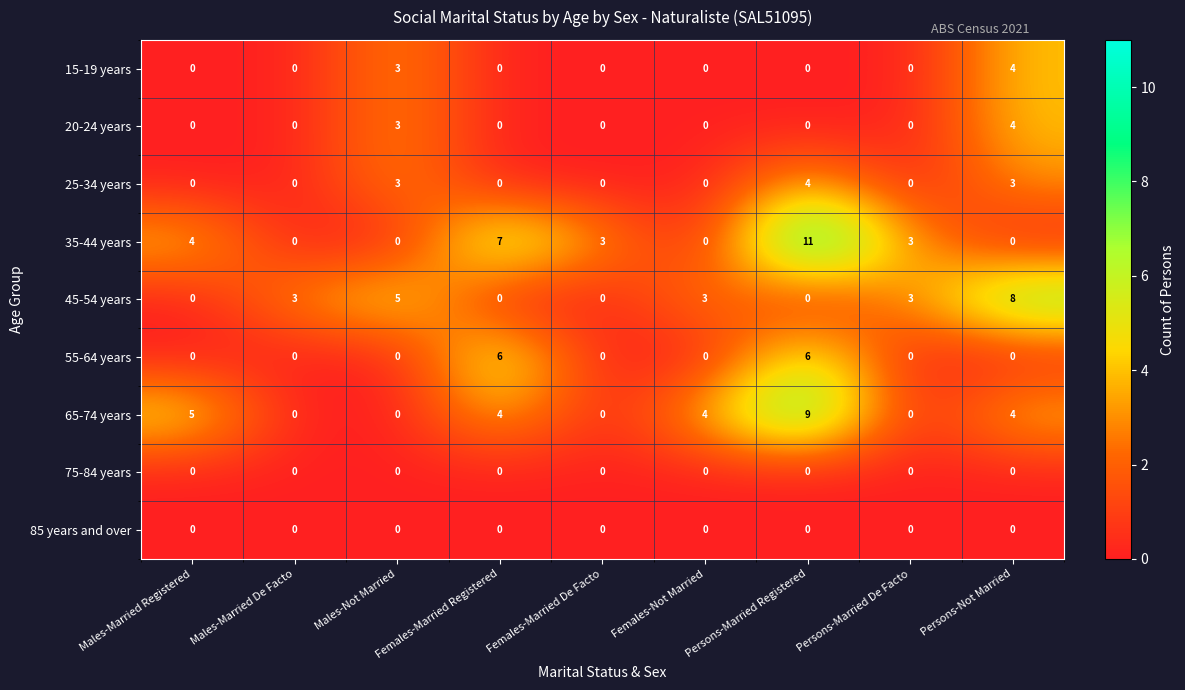

What is the difference between the maximum and minimum values in the 65-74 years series?

9